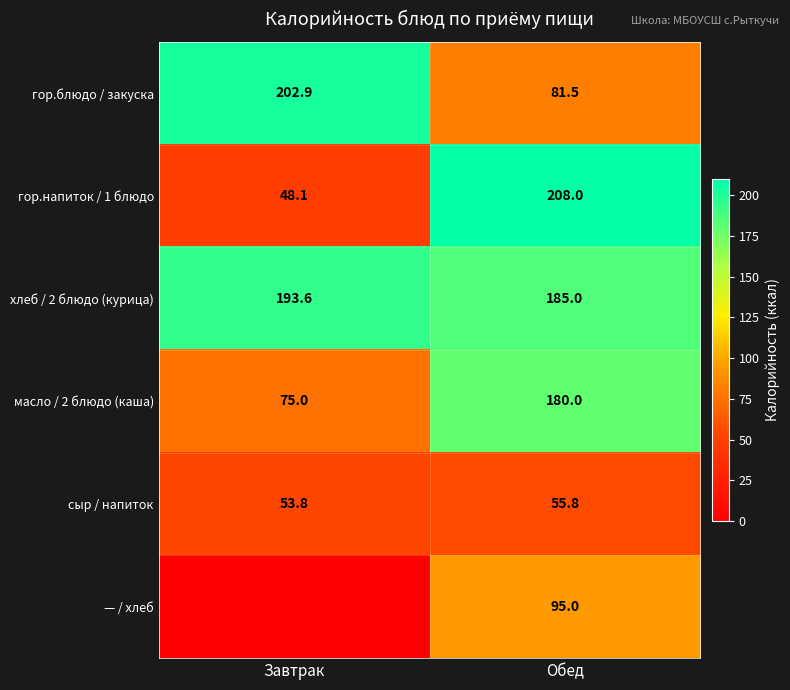

How many values in the хлеб / 2 блюдо (курица) series exceed 193?

1